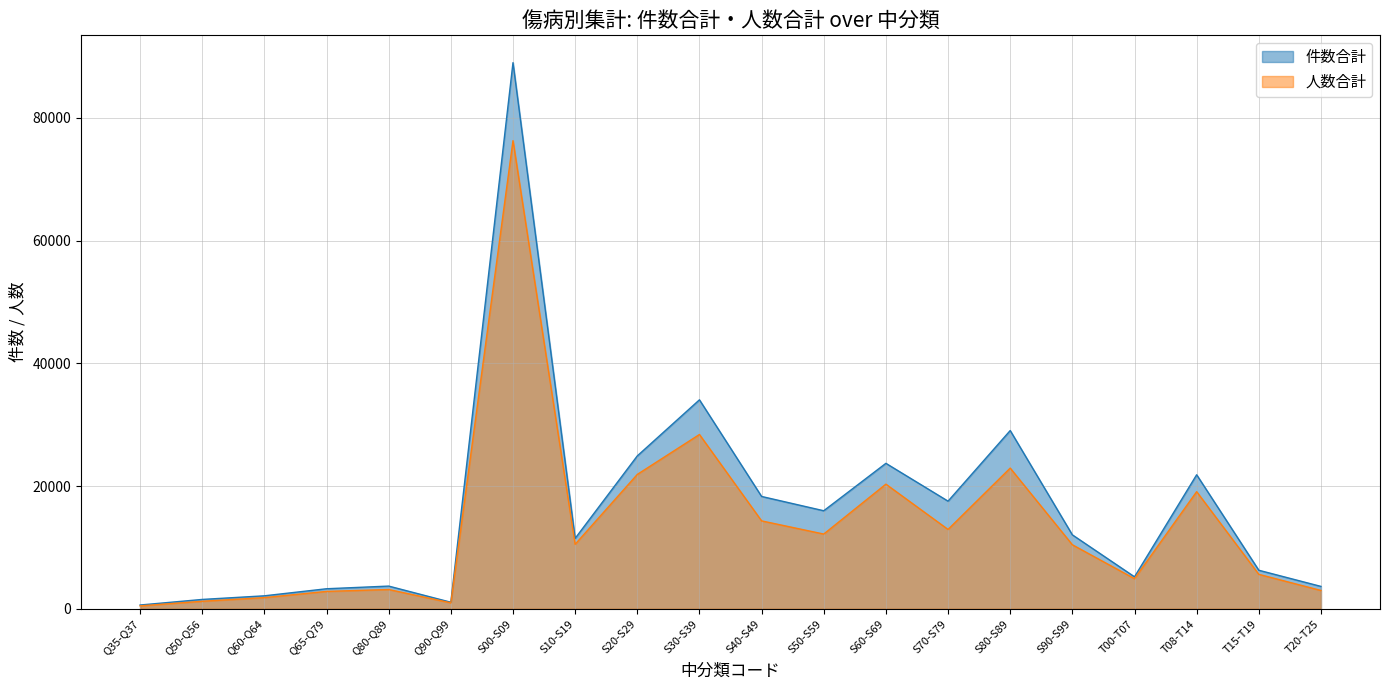

Rank the categories by 人数合計 value from highest to lowest.

S00-S09, S30-S39, S80-S89, S20-S29, S60-S69, T08-T14, S40-S49, S70-S79, S50-S59, S10-S19, S90-S99, T15-T19, T00-T07, Q80-Q89, T20-T25, Q65-Q79, Q60-Q64, Q50-Q56, Q90-Q99, Q35-Q37